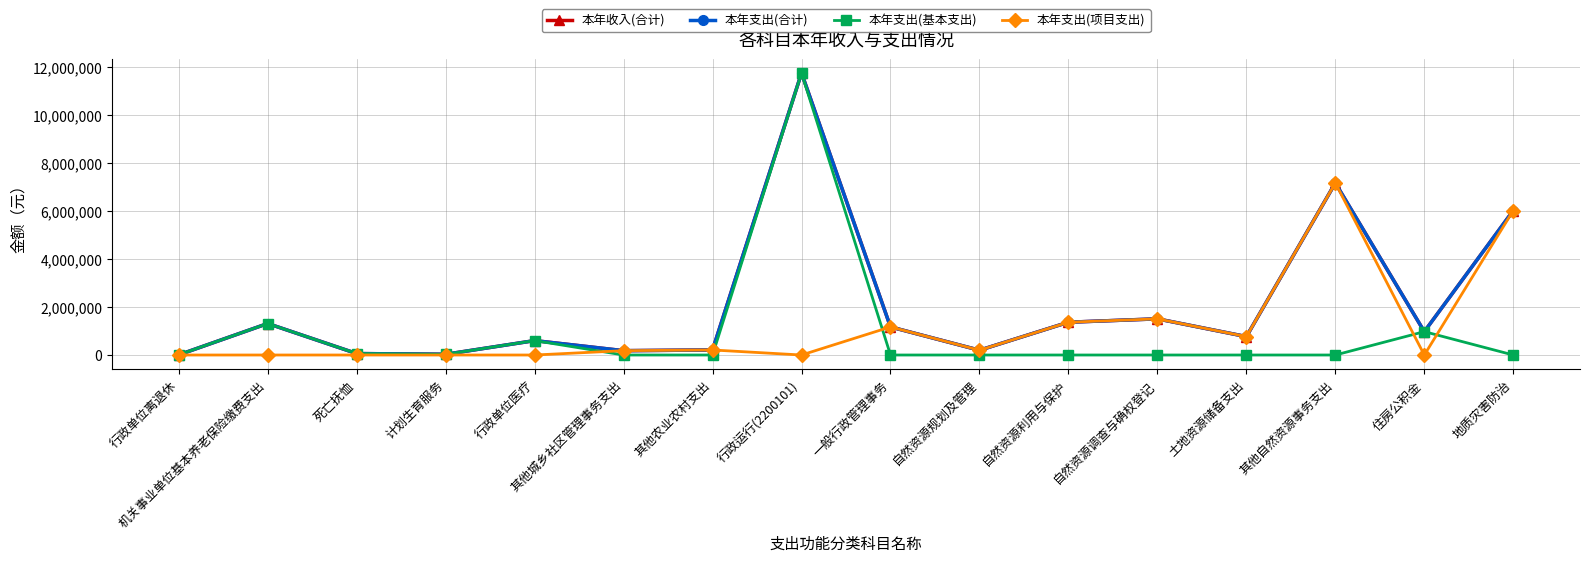

Is this an area chart (filled region under the line)?

No